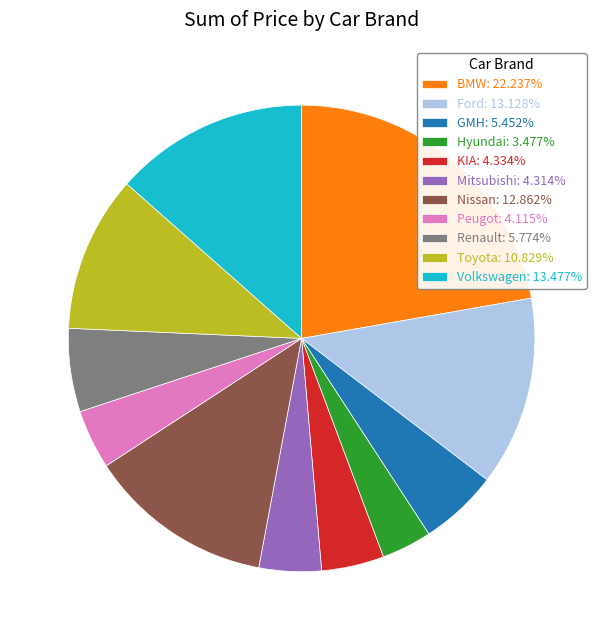

Approximately how many times larger is the value at Peugot compared to Ford?

0.3